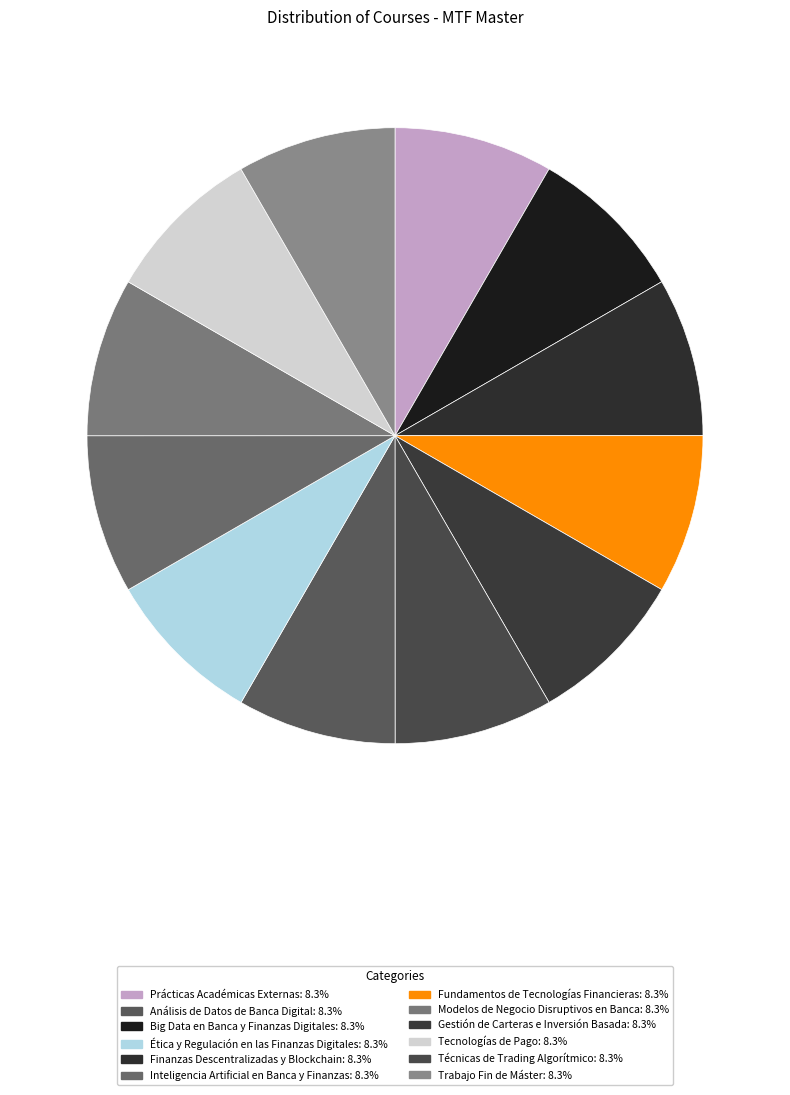

Which slice is the largest?

Trabajo Fin de Máster